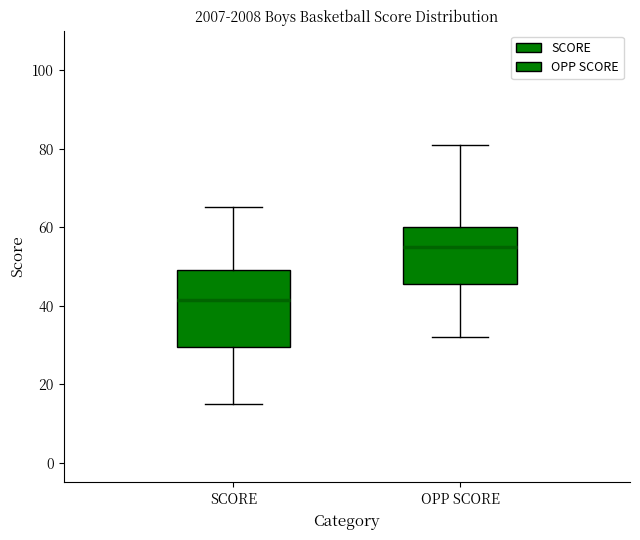

Reading left to right, transcribe this box plot: for each box, give where its median line is, the range the box spans, and where its two whiskers end, as read against the y-axis. The values are not printed on the chart, so give them approximately, as read against the axis.

SCORE: median 42, box 30 to 50, whiskers 16 to 66
OPP SCORE: median 56, box 46 to 60, whiskers 32 to 82